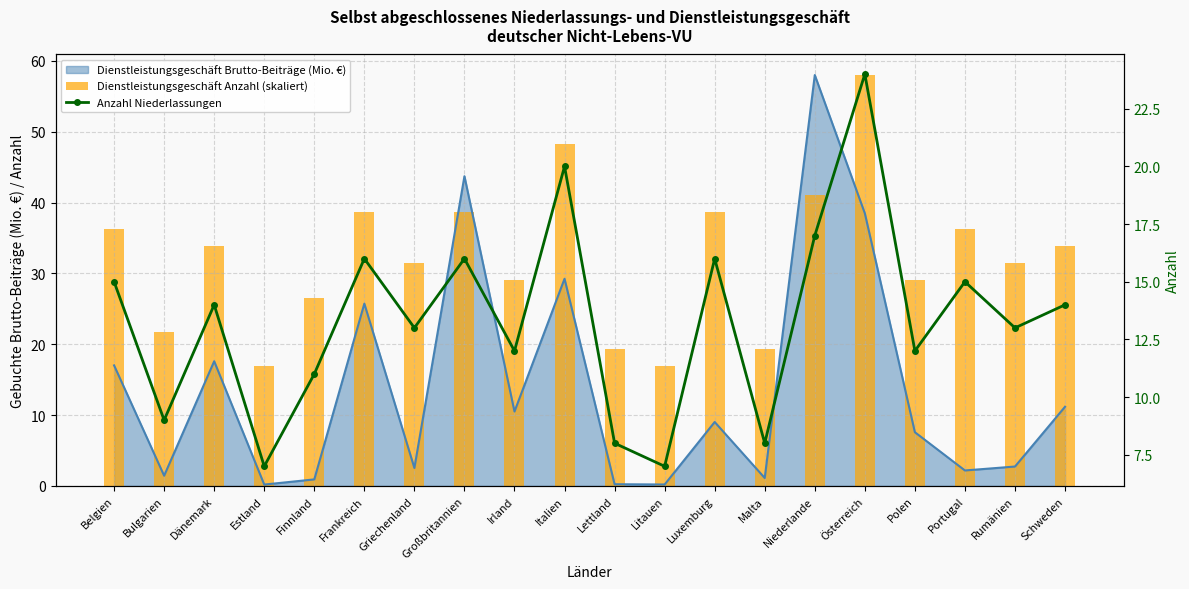

At Frankreich, list the series in order from smallest to largest.

Anzahl Niederlassungen, Dienstleistungsgeschäft Anzahl (skaliert)